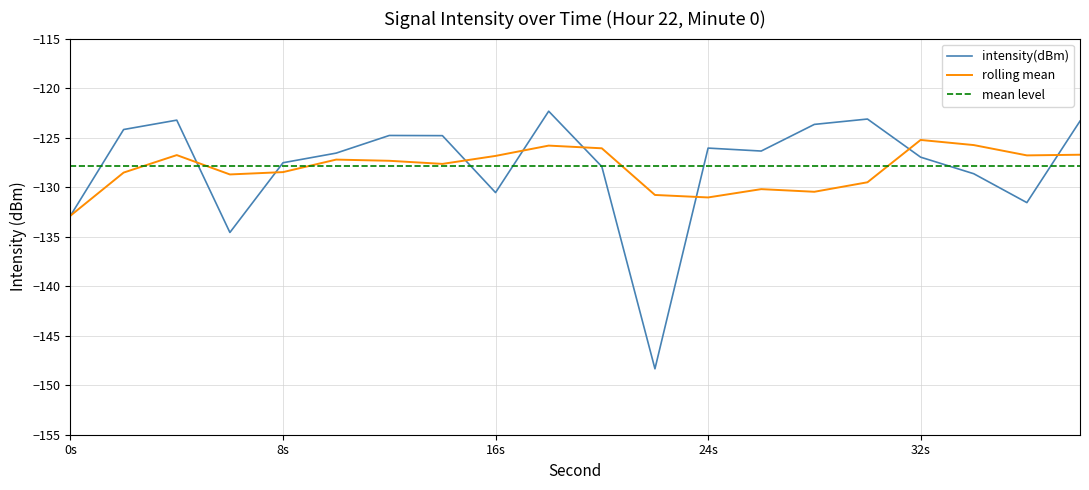

Which series has the largest range (max minus min)?

intensity(dBm)